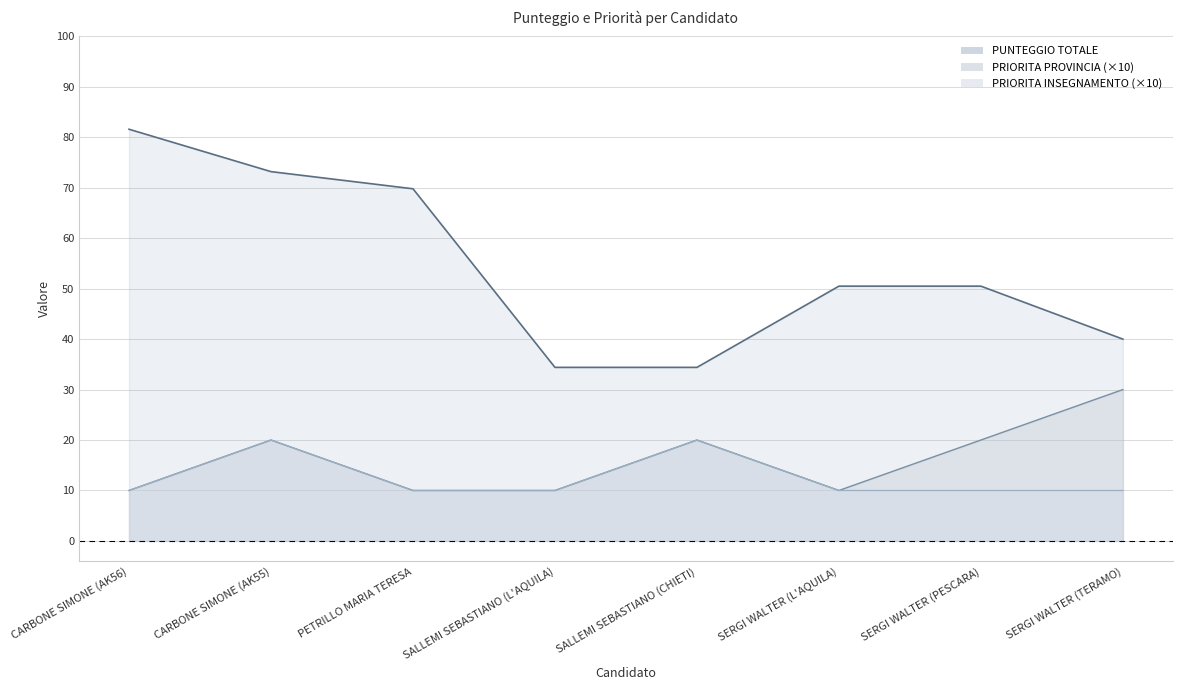

True or false: PRIORITA PROVINCIA and PUNTEGGIO TOTALE intersect in this chart.

False